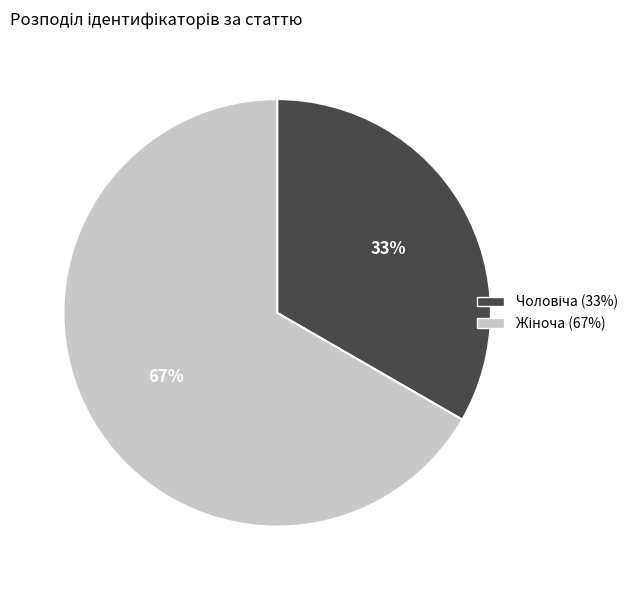

To the nearest percent, what is the average slice percentage?

50%